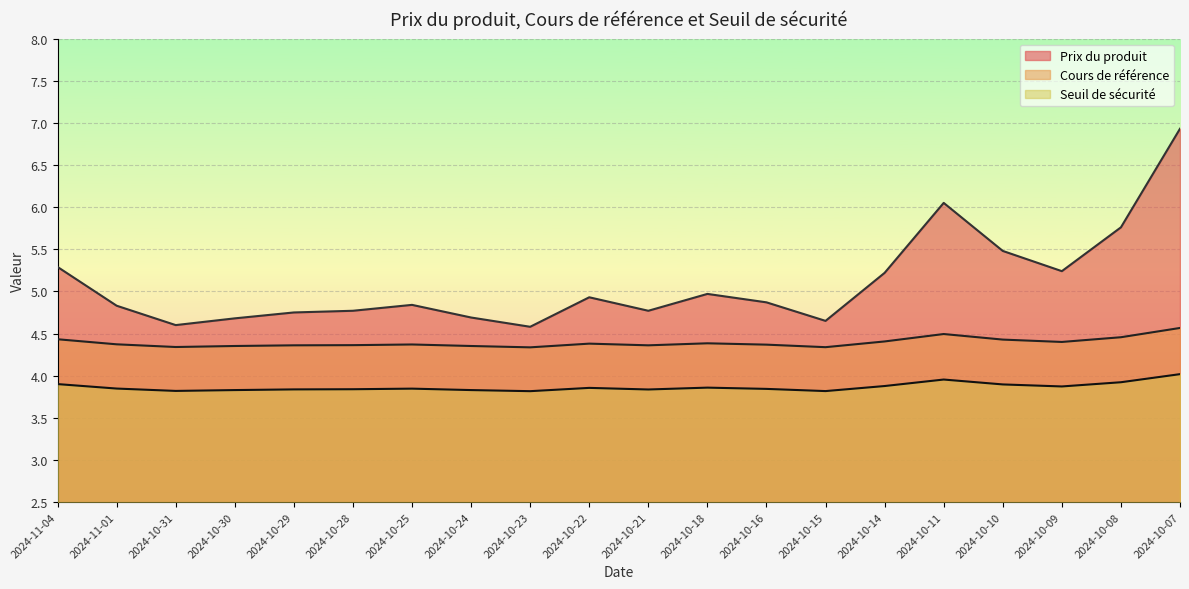

True or false: Cours de référence has a value of 2.6 at 2024-10-29.

False